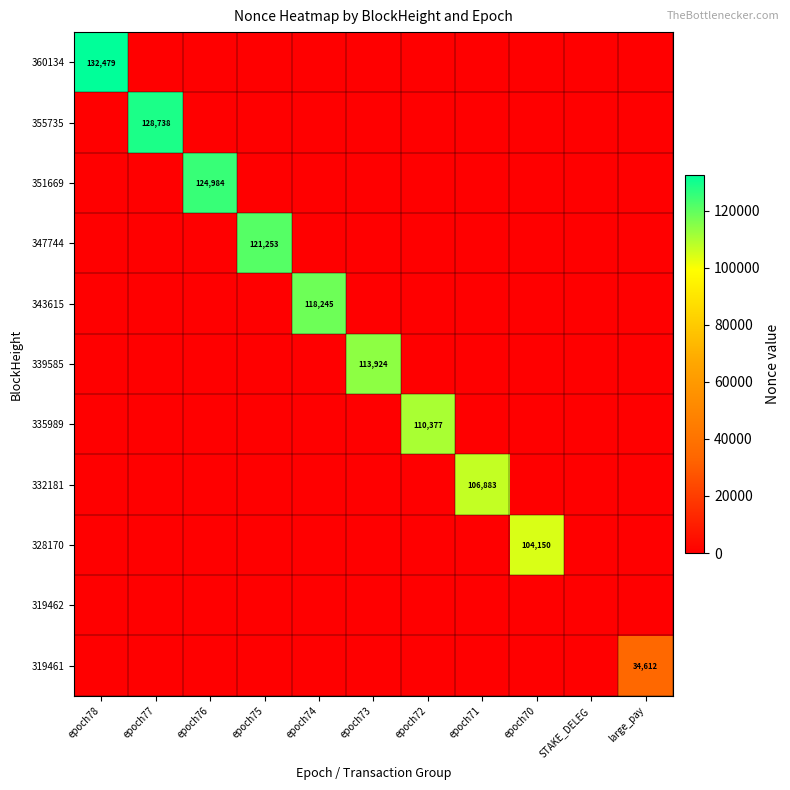

Is it true that 328170 equals 56874 at epoch70?

False